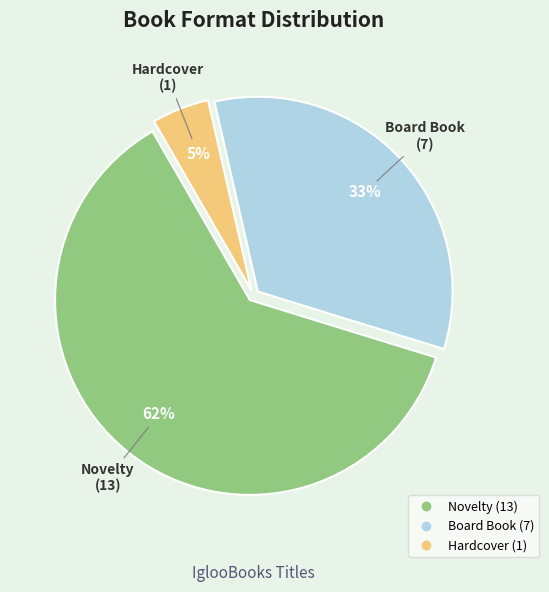

Does any single category account for the majority?

Yes